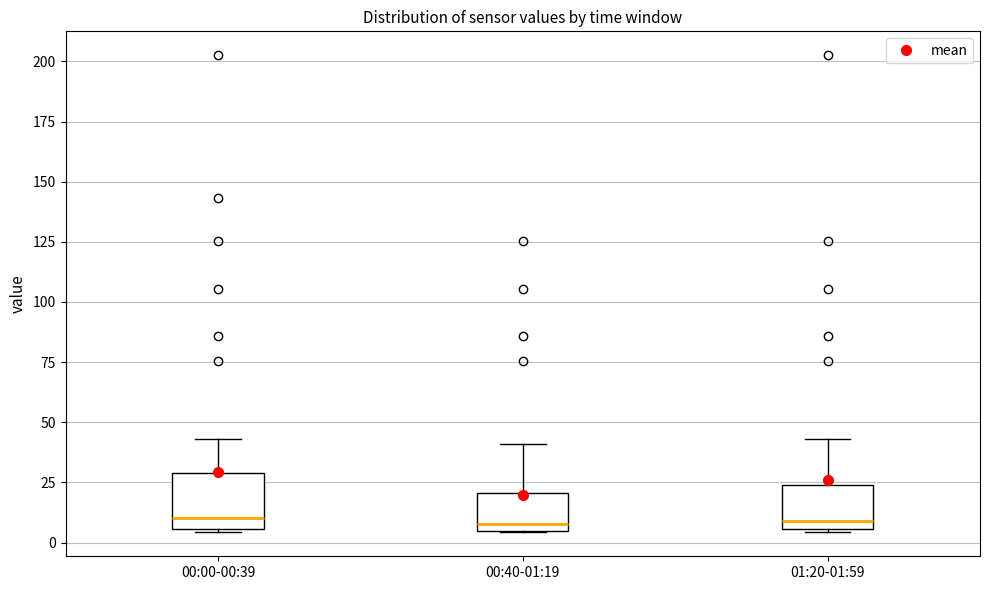

Reading left to right, transcribe this box plot: for each box, give where its median line is, the range the box spans, and where its two whiskers end, as read against the y-axis. The values are not printed on the chart, so give them approximately, as read against the axis.

00:00-00:39: median 10, box 5 to 30, whiskers 5 to 45
00:40-01:19: median 10, box 5 to 20, whiskers 5 to 40
01:20-01:59: median 10, box 5 to 25, whiskers 5 to 45